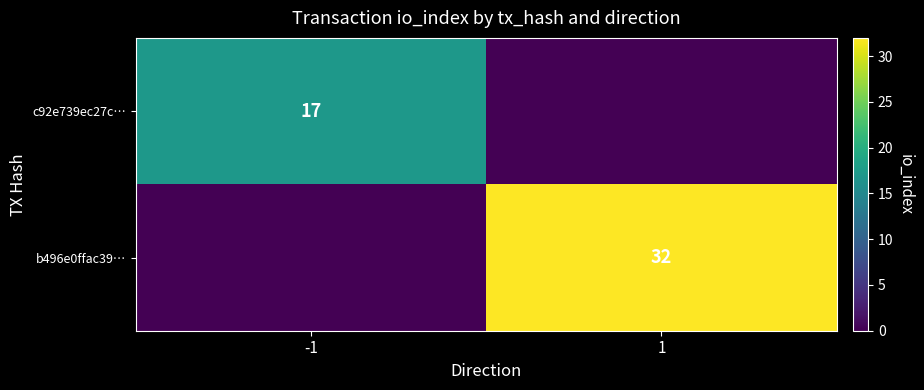

How many data points does each series have?

2